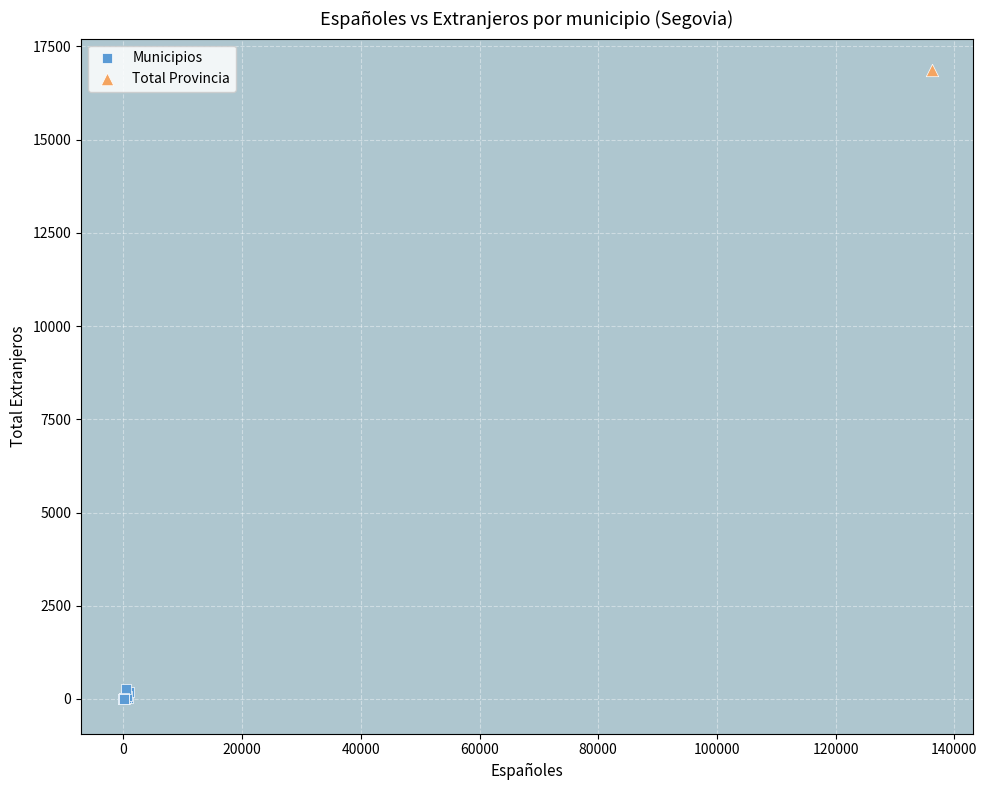

What are all the series names shown in the legend?

Municipios, Total Provincia